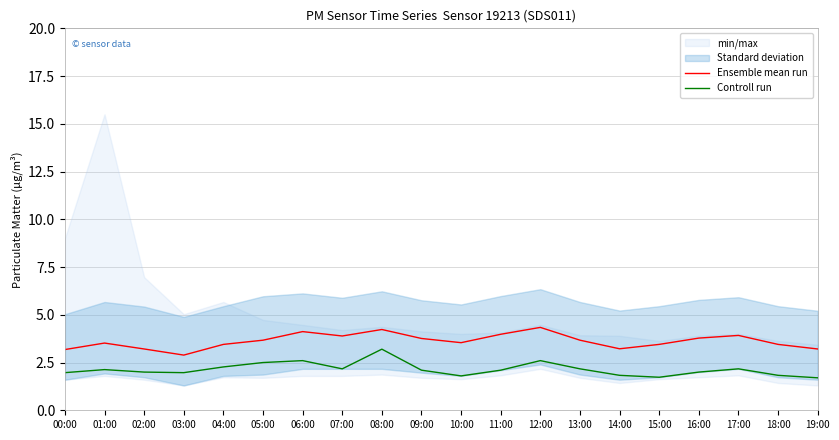

At which category does Controll run reach its first local peak?

01:00